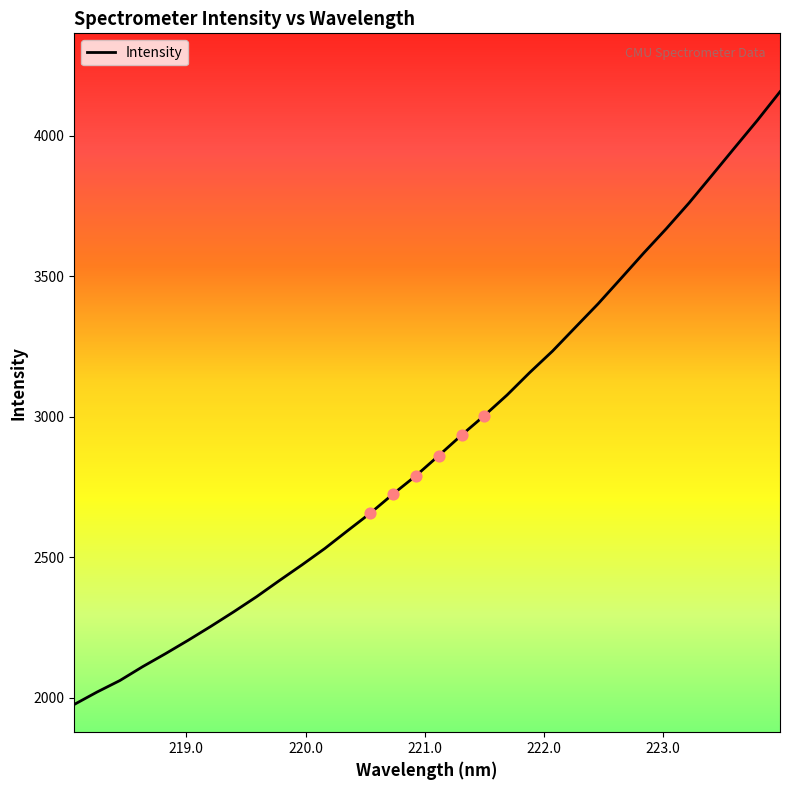

What is the difference between the maximum and minimum values?

2180.4